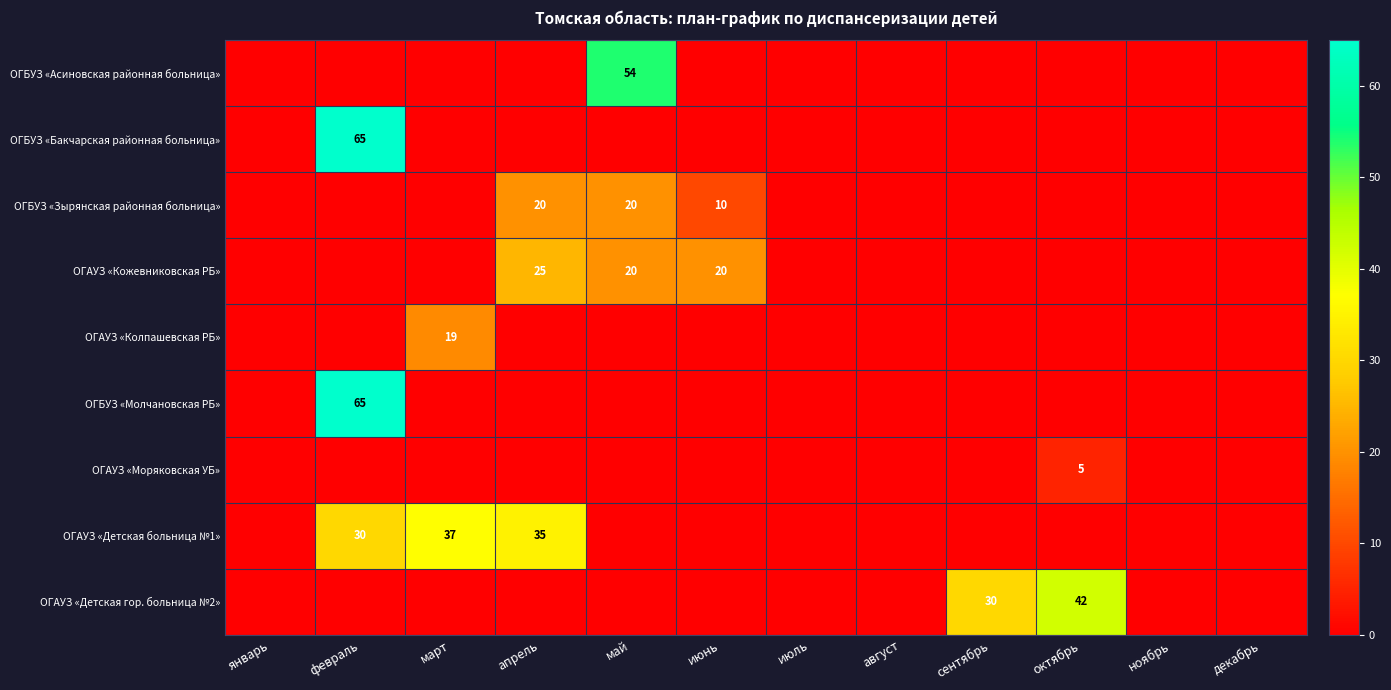

What is the maximum value shown in the chart?

65